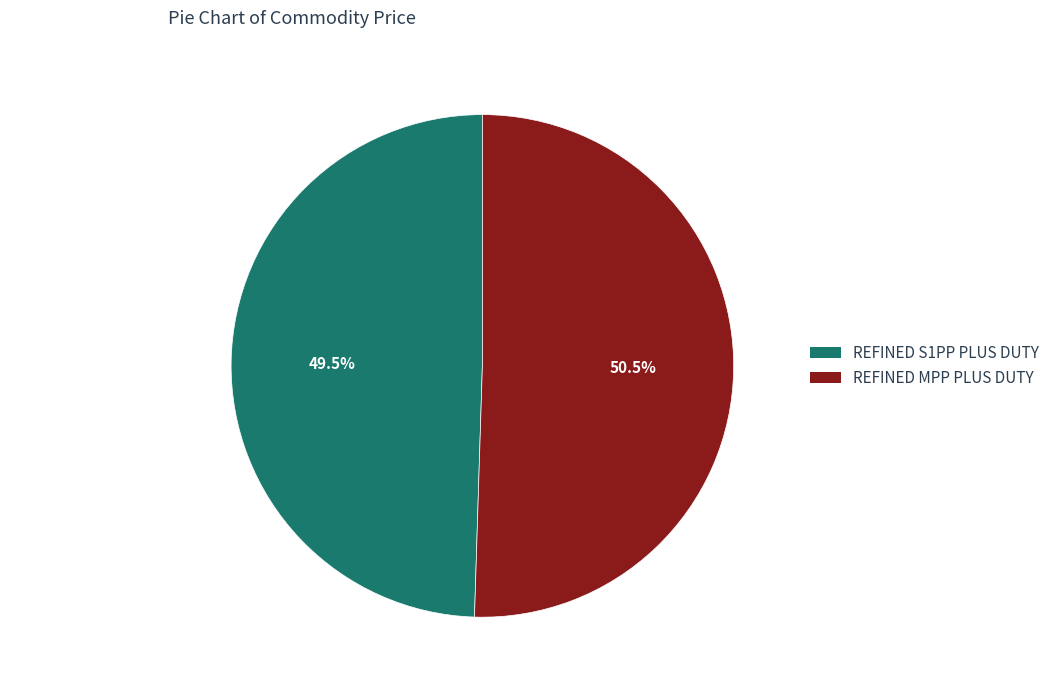

To the nearest percent, what is the difference between the largest and smallest slice percentages?

1%